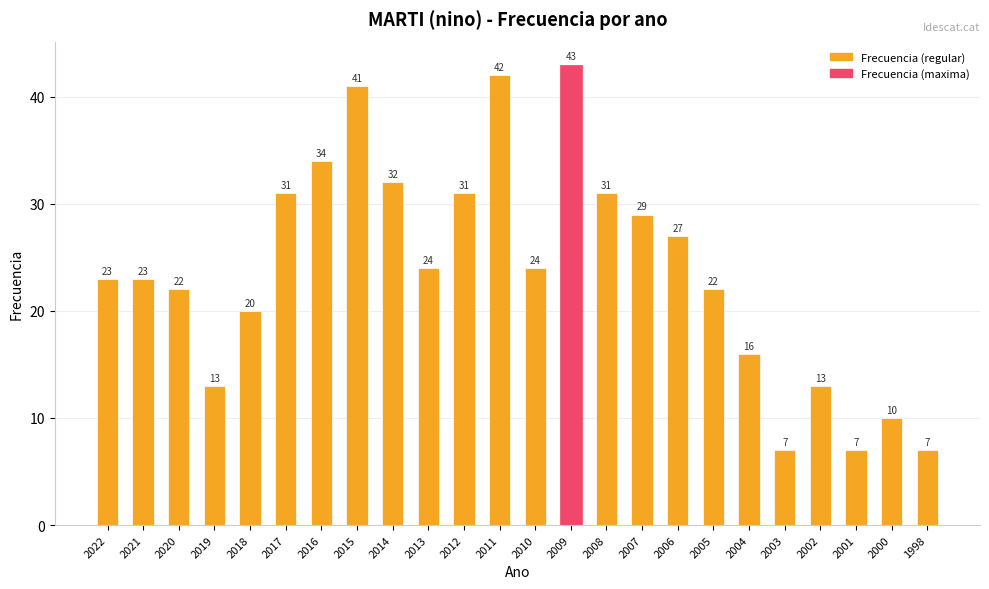

Which has a higher value, 2008 or 1998?

2008